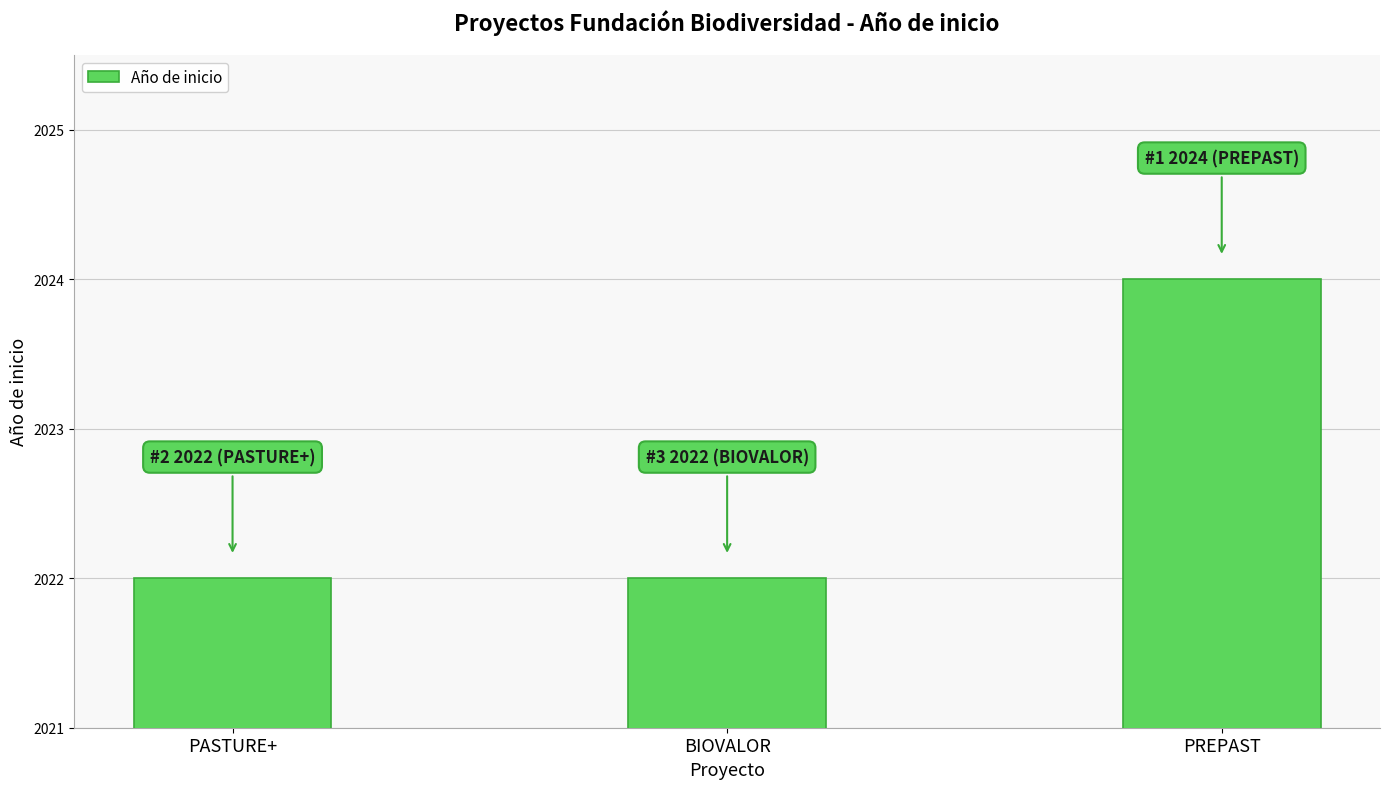

How many bars are there in total?

3